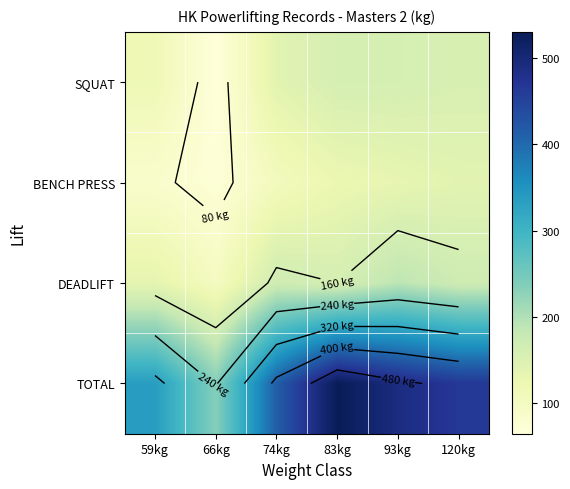

List the series in order of their peak value, lowest first.

BENCH PRESS, SQUAT, DEADLIFT, TOTAL